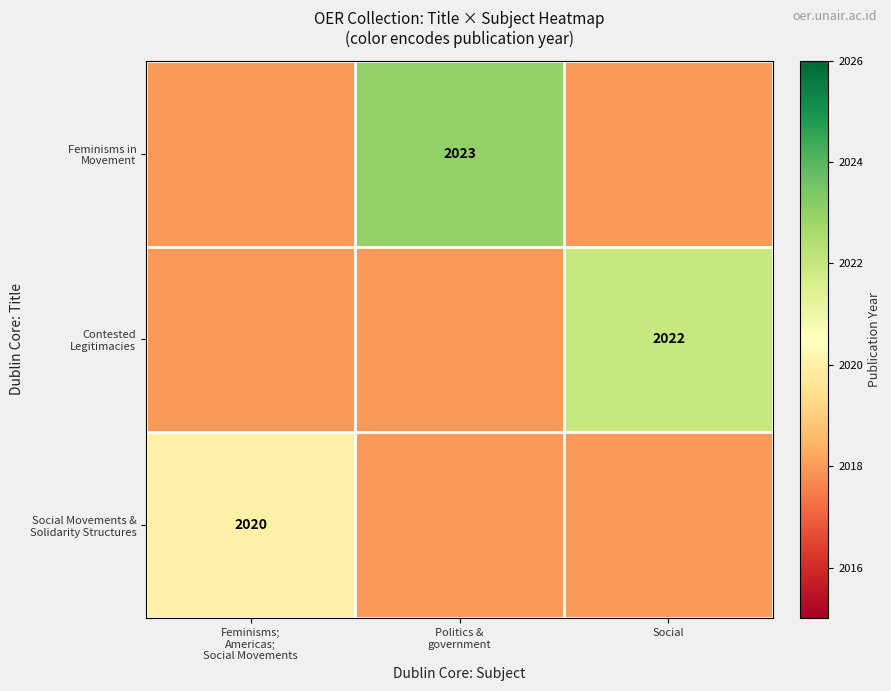

Rank the series by their average value, from highest to lowest.

Feminisms in Movement, Contested Legitimacies, Social Movements & Solidarity Structures